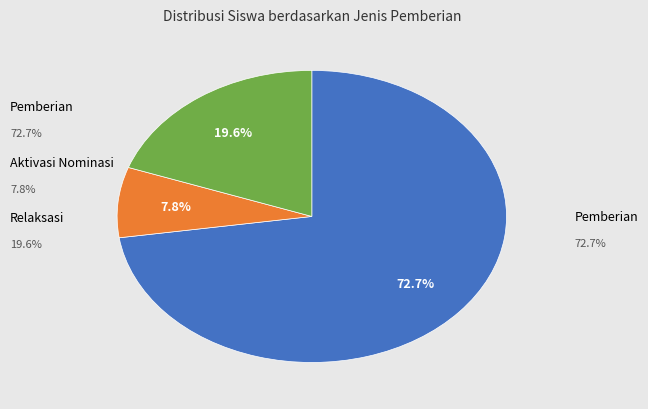

Does any single category account for the majority?

Yes